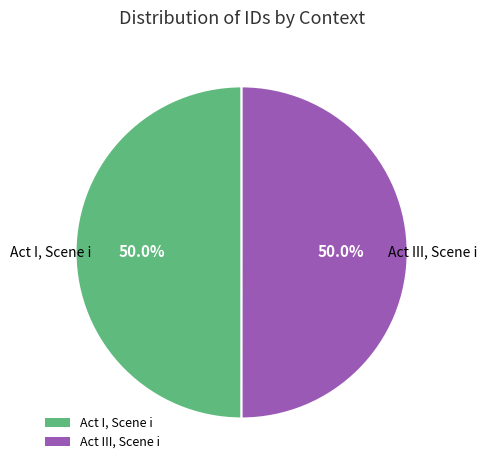

What percentage is NOT represented by Act III, Scene i?

50.0%